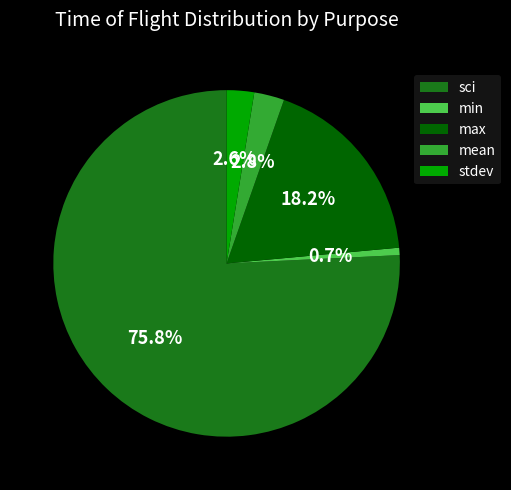

Approximately how many times larger is the value at stdev compared to max?

0.1